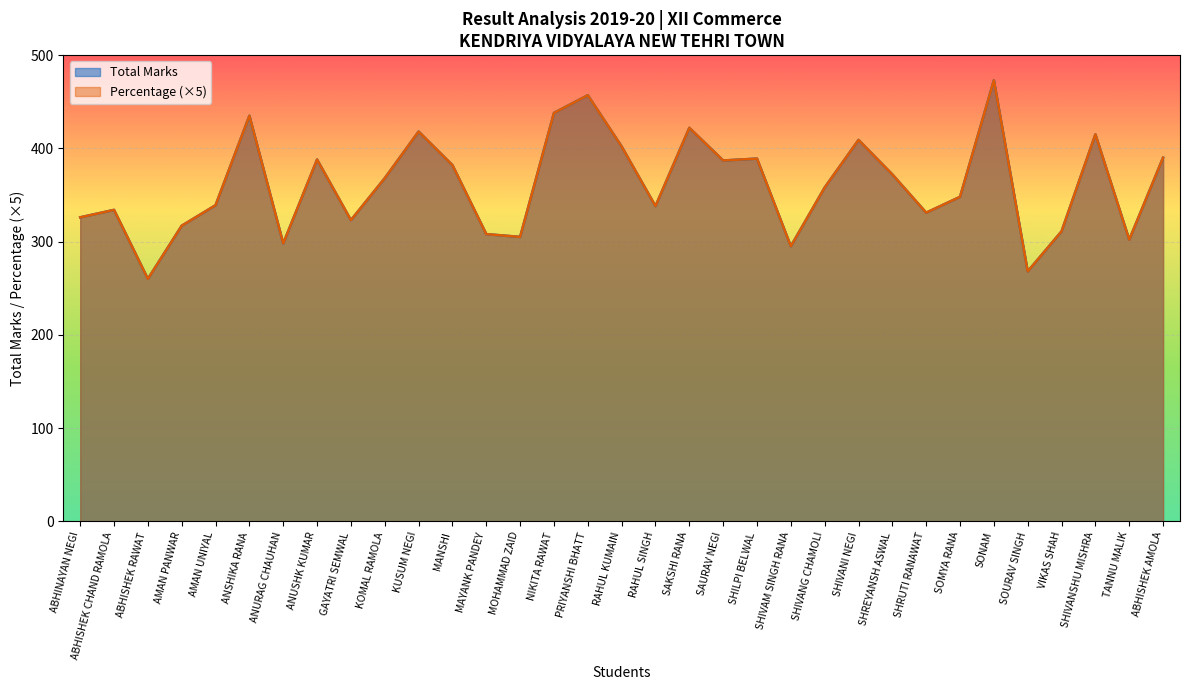

True or false: Percentage and Total Marks cross at least once.

False